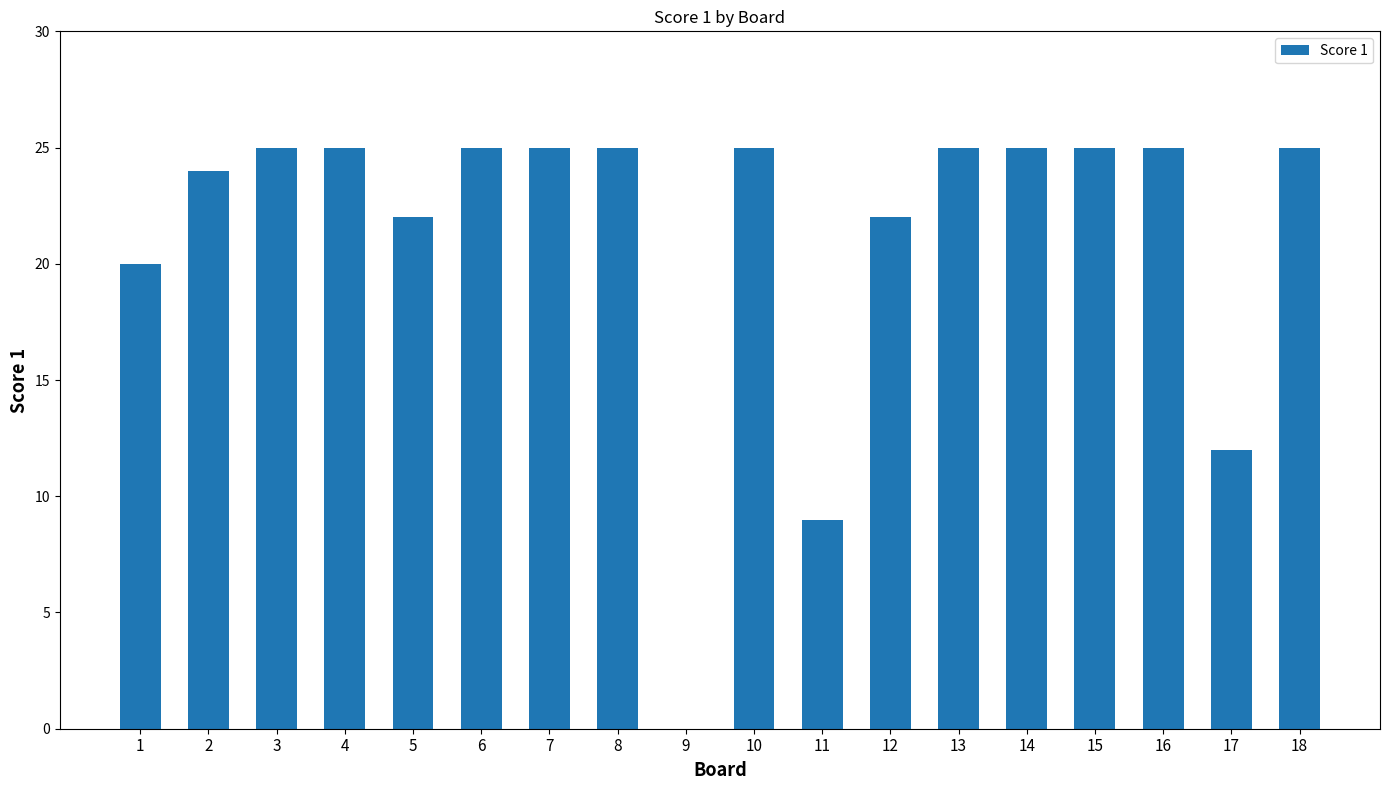

Approximately how many times larger is the value at 11 compared to 5?

0.4